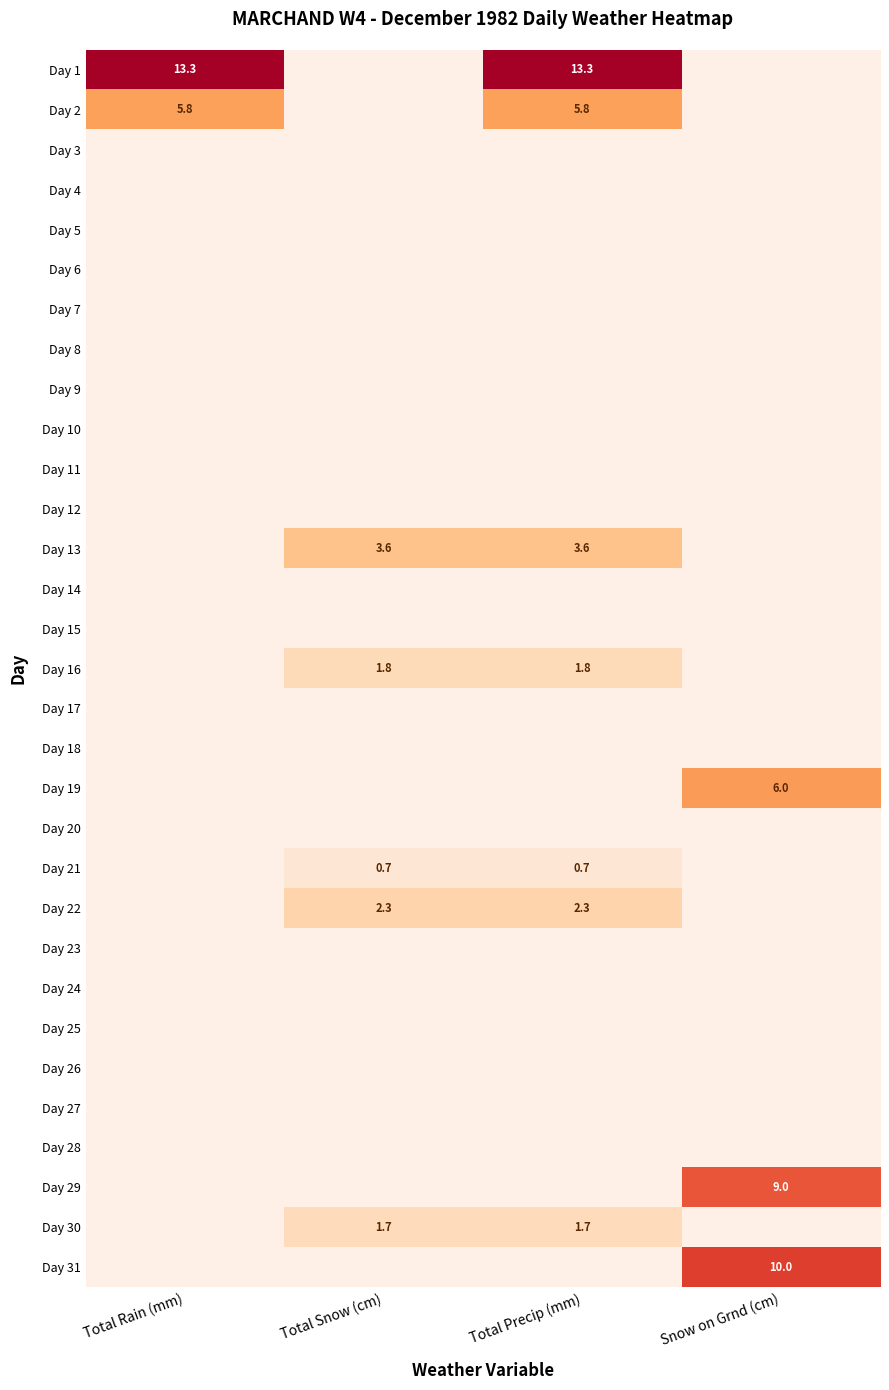

What is the total value across all series at Snow on Grnd (cm)?

25.0